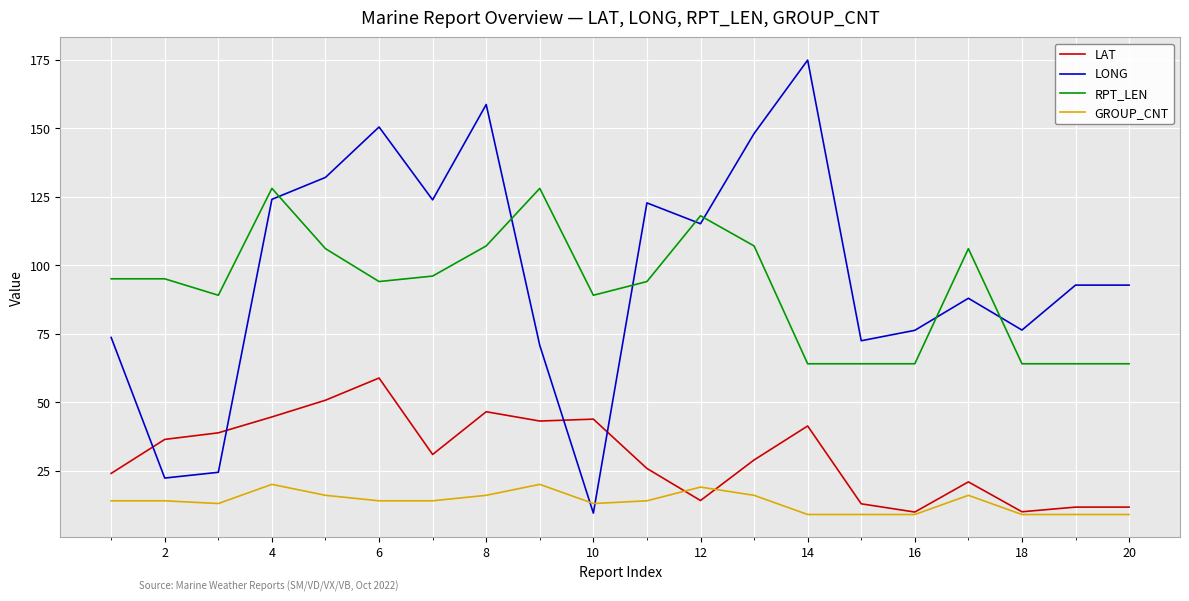

Rank the series by their maximum value, from lowest to highest.

GROUP_CNT, LAT, RPT_LEN, LONG